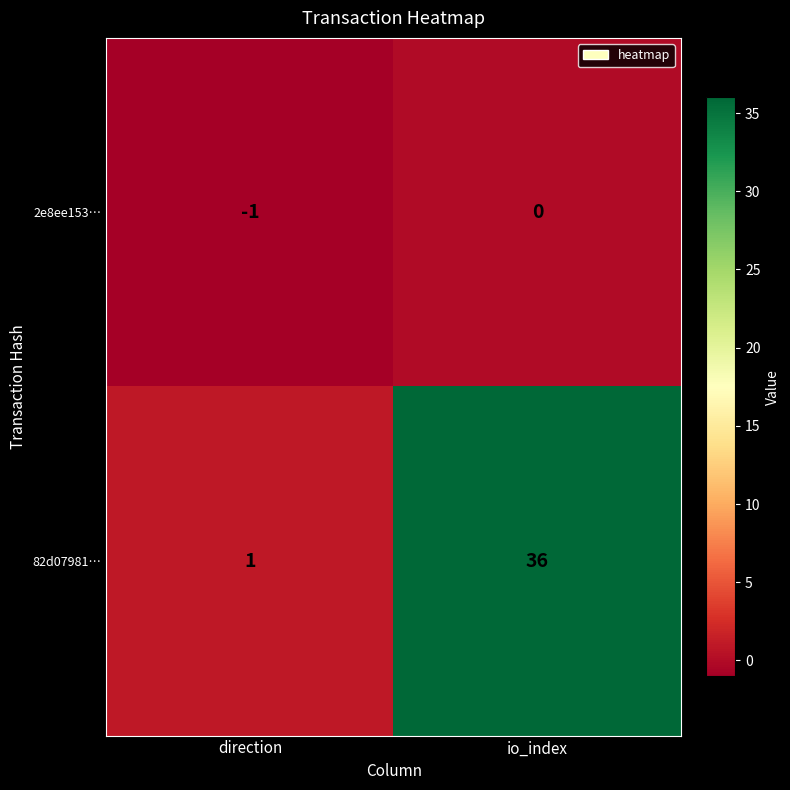

Which category has the highest value across all series?

io_index